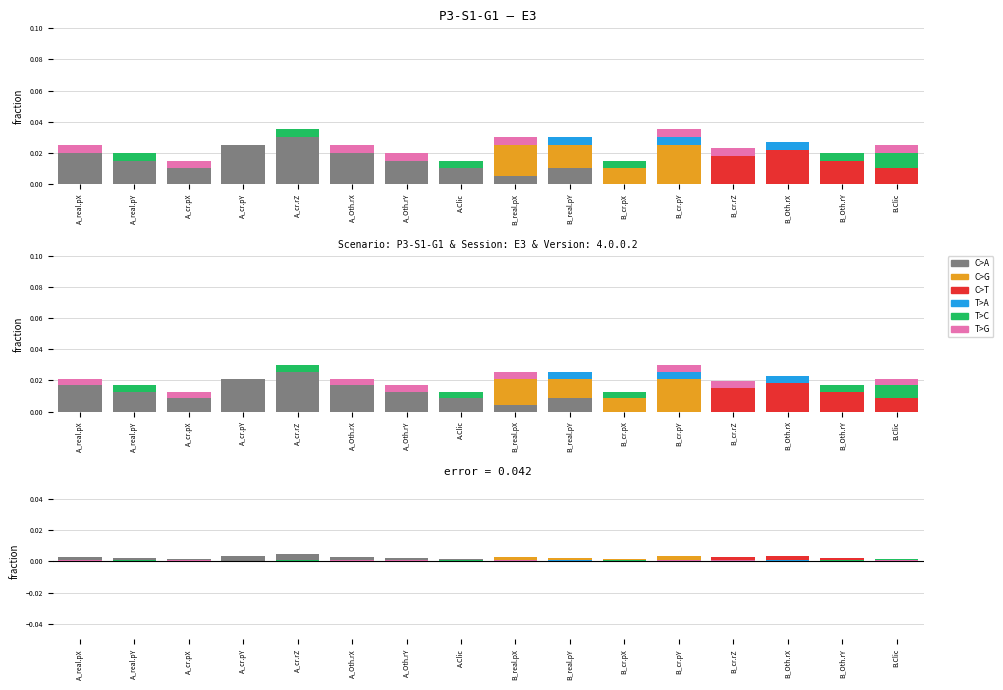

True or false: T>C has a value of 0.0 at A_real.pX.

True